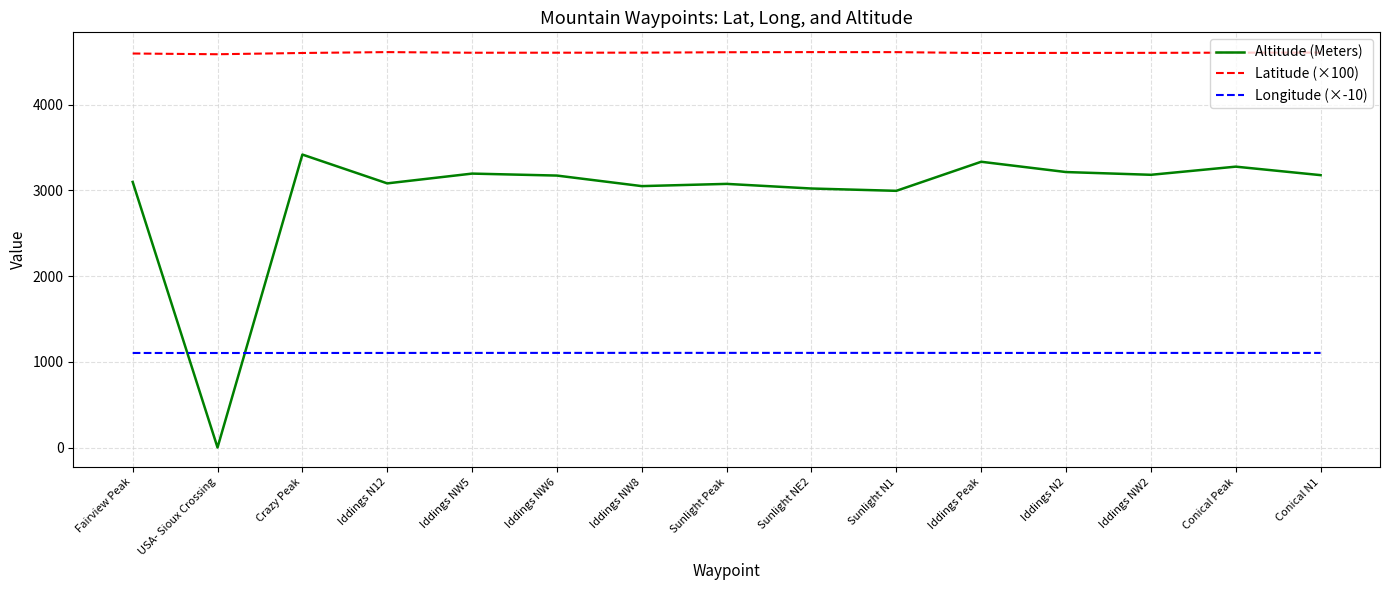

What is the difference between the maximum and minimum values in the Altitude (Meters) series?

3417.0